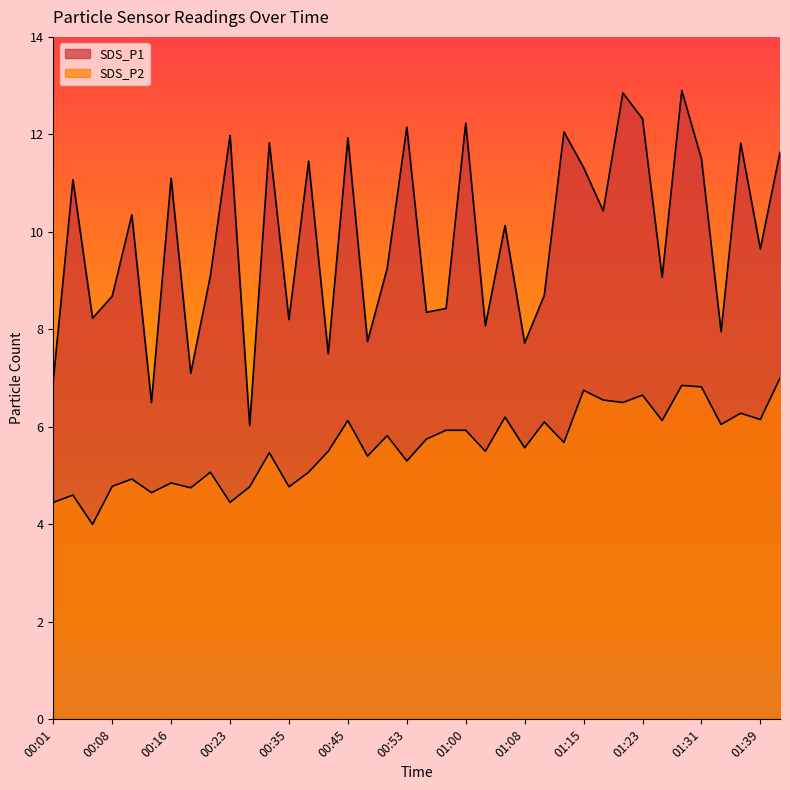

What is the difference between the second highest and second lowest values in the SDS_P2 series?

2.4